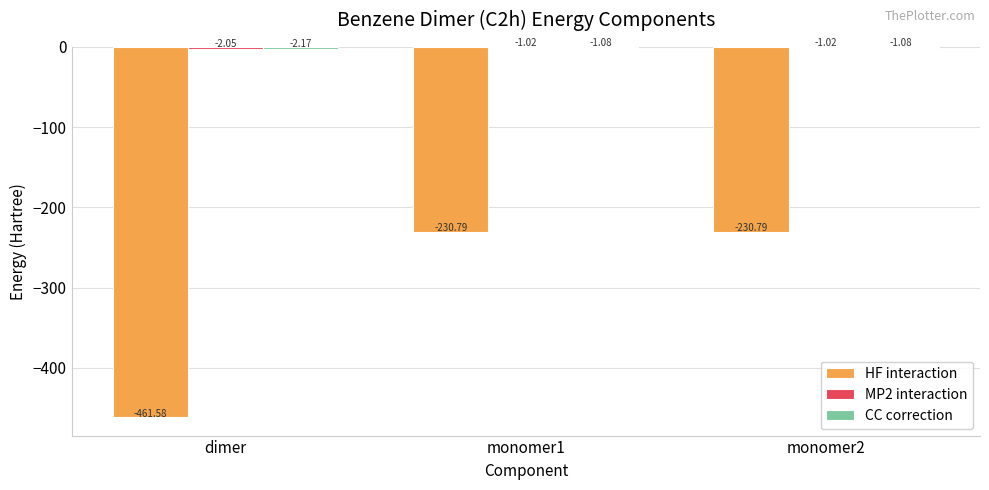

True or false: HF interaction has a value of -230.8 at monomer2.

True